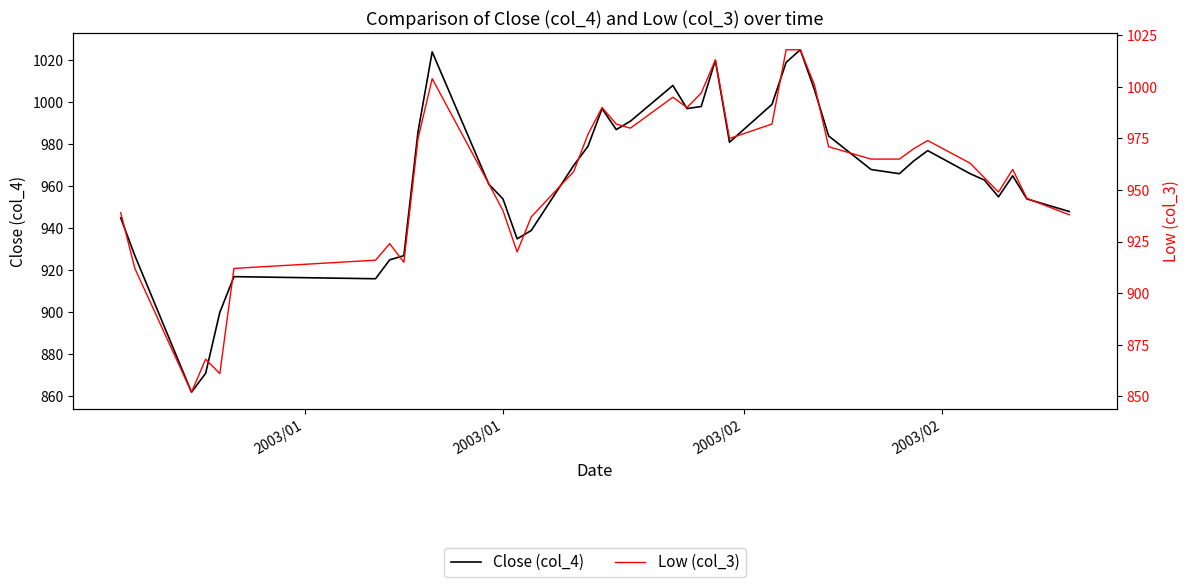

What is the difference between the second highest and second lowest values in the Low (col_3) series?

157